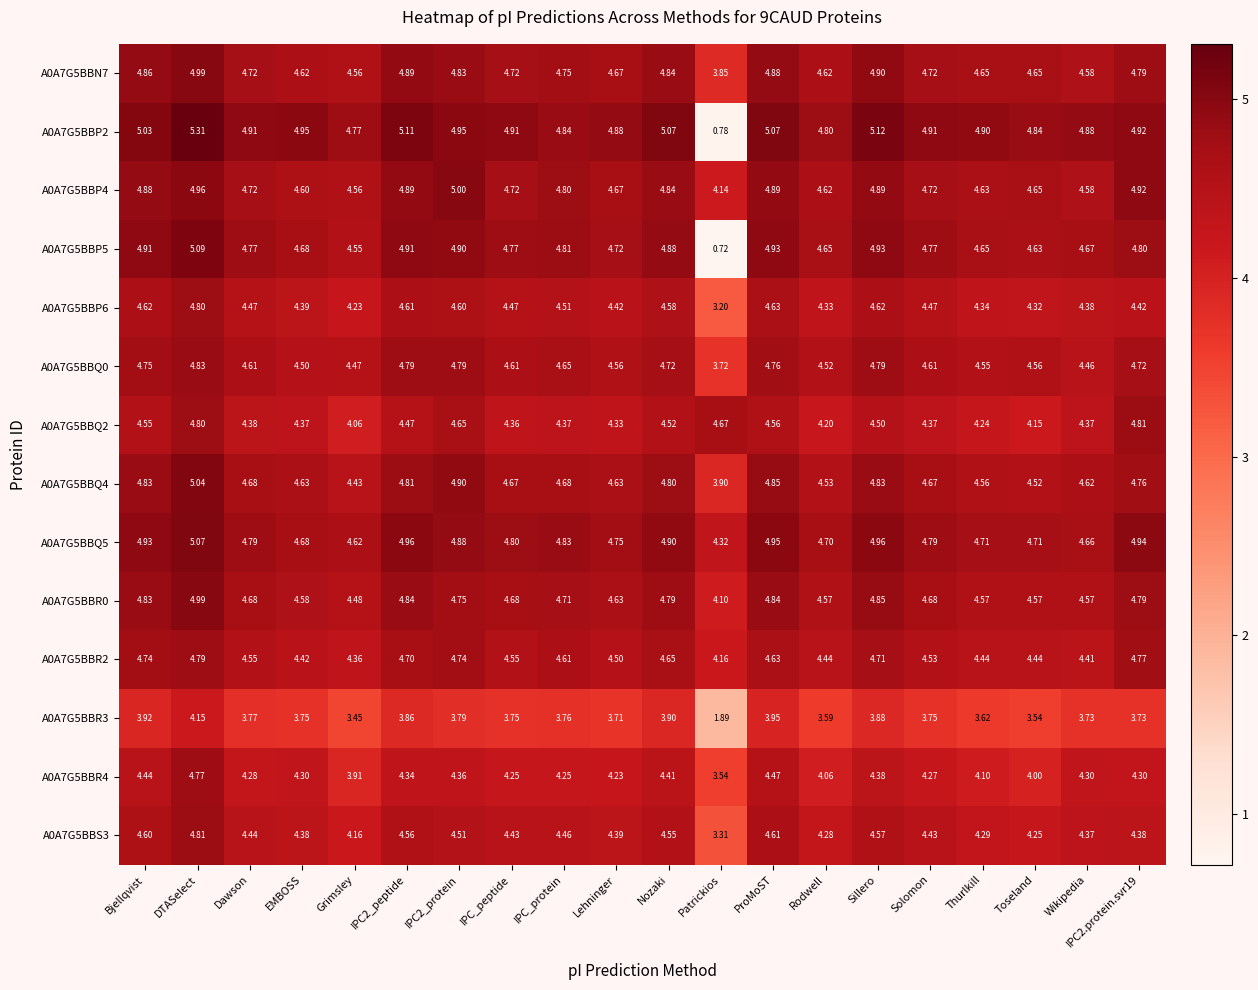

At which label does A0A7G5BBP5 first exceed 4?

Bjellqvist